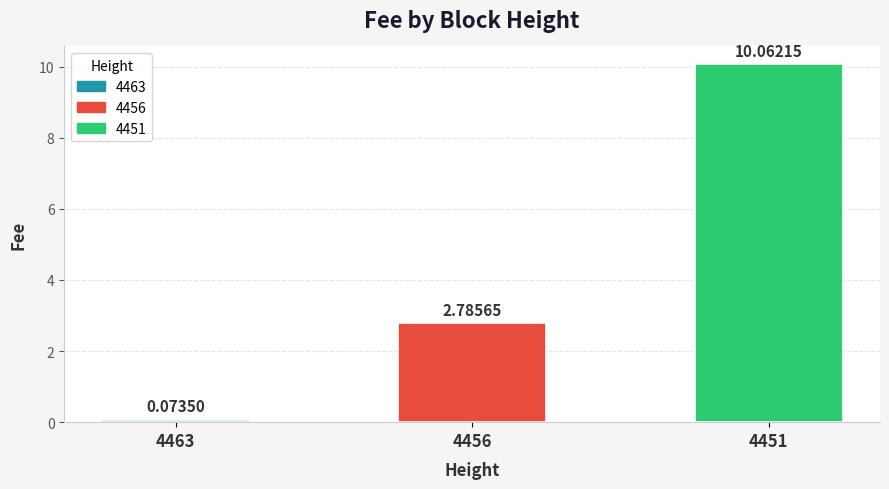

True or false: the data shows 15.0 at 4451.

False